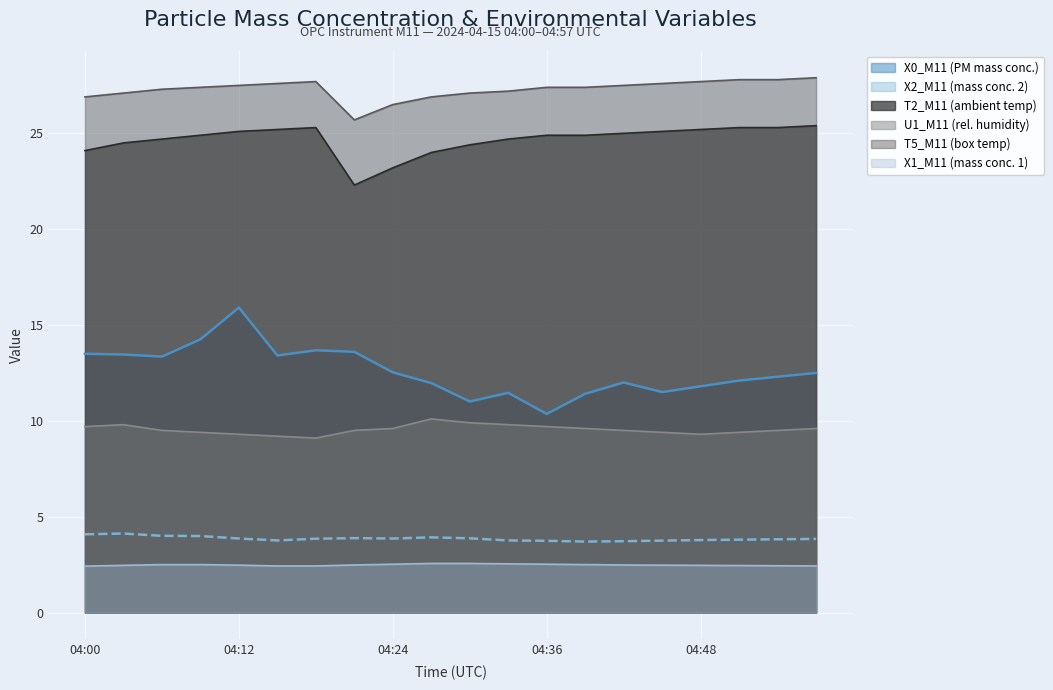

What is the greatest value displayed?

27.9